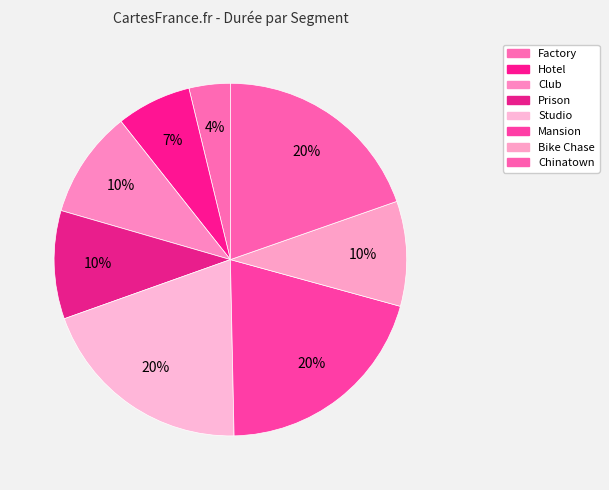

To the nearest percent, what portion does Hotel represent?

7%